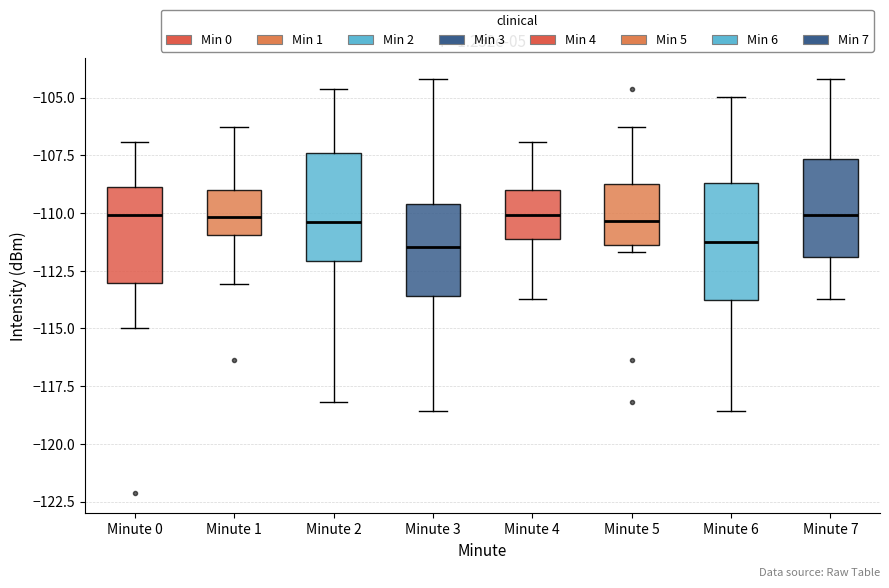

Reading left to right, read every box against the y-axis: the position of its median line, the range the box covers, and the ends of its whiskers. The values are not printed on the chart, so give them approximately, as read against the axis.

Minute 0: median -110.0, box -113.0 to -109.0, whiskers -115.0 to -107.0
Minute 1: median -110.0, box -111.0 to -109.0, whiskers -113.0 to -106.5
Minute 2: median -110.5, box -112.0 to -107.5, whiskers -118.0 to -104.5
Minute 3: median -111.5, box -113.5 to -109.5, whiskers -118.5 to -104.0
Minute 4: median -110.0, box -111.0 to -109.0, whiskers -113.5 to -107.0
Minute 5: median -110.5, box -111.5 to -109.0, whiskers -111.5 (just below the box's lower edge) to -106.5
Minute 6: median -111.5, box -113.5 to -108.5, whiskers -118.5 to -105.0
Minute 7: median -110.0, box -112.0 to -107.5, whiskers -113.5 to -104.0